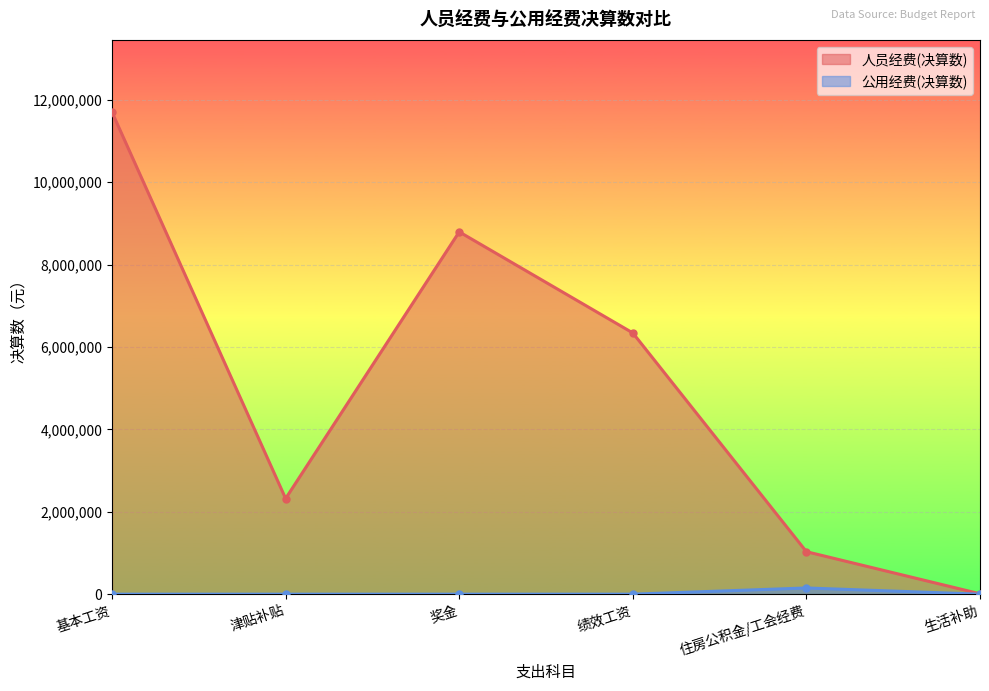

How many data points in 人员经费(决算数) are less than 6340887?

3